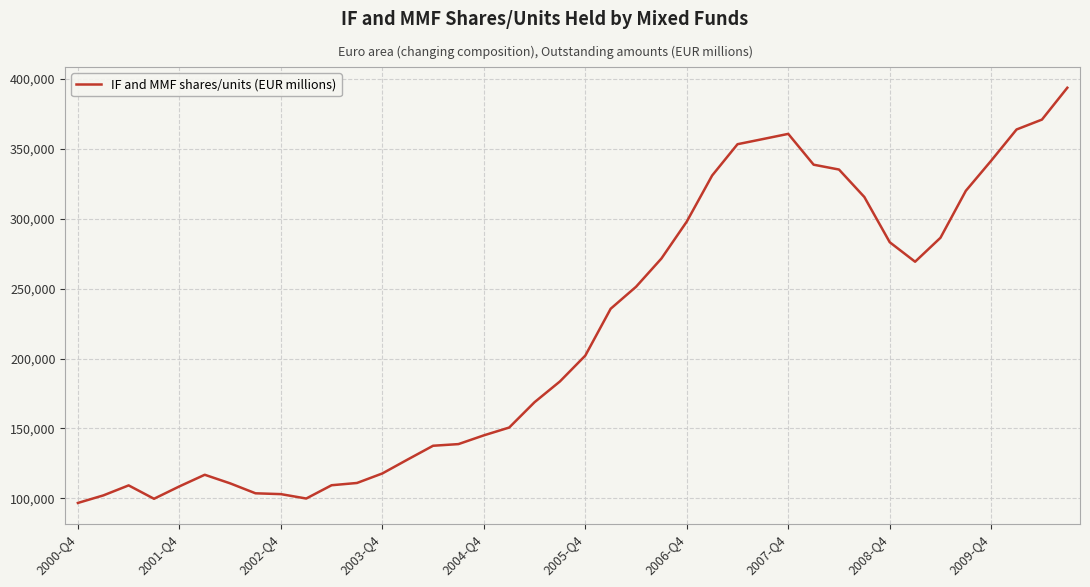

Does the chart have visible grid lines?

Yes